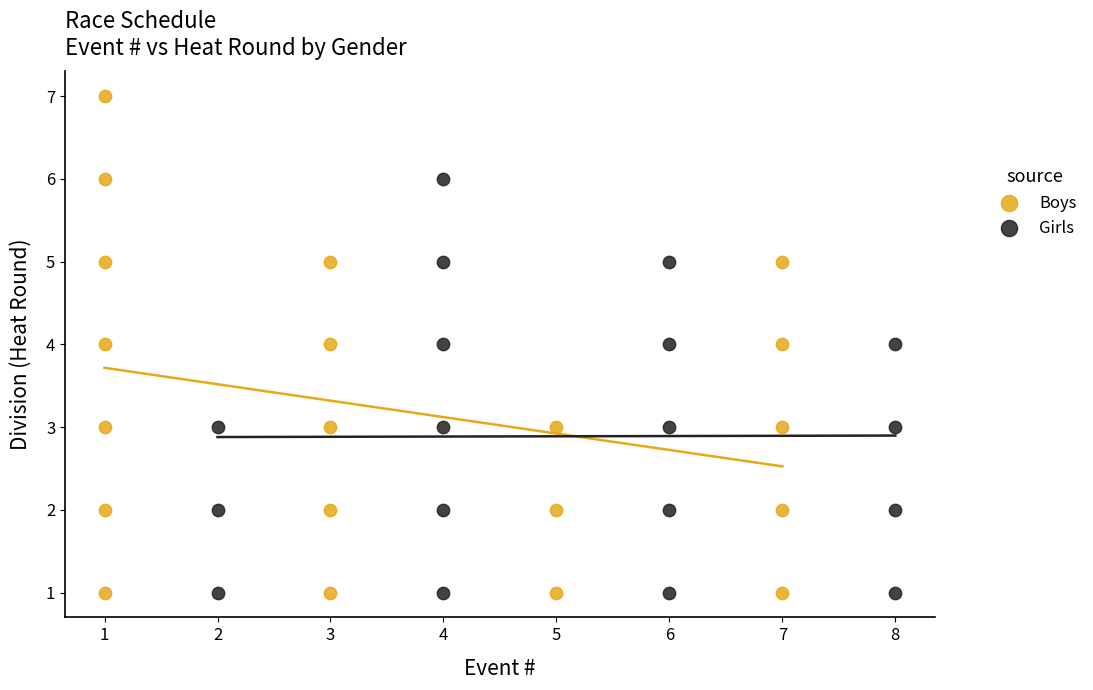

Which series reaches the maximum Y coordinate?

Boys